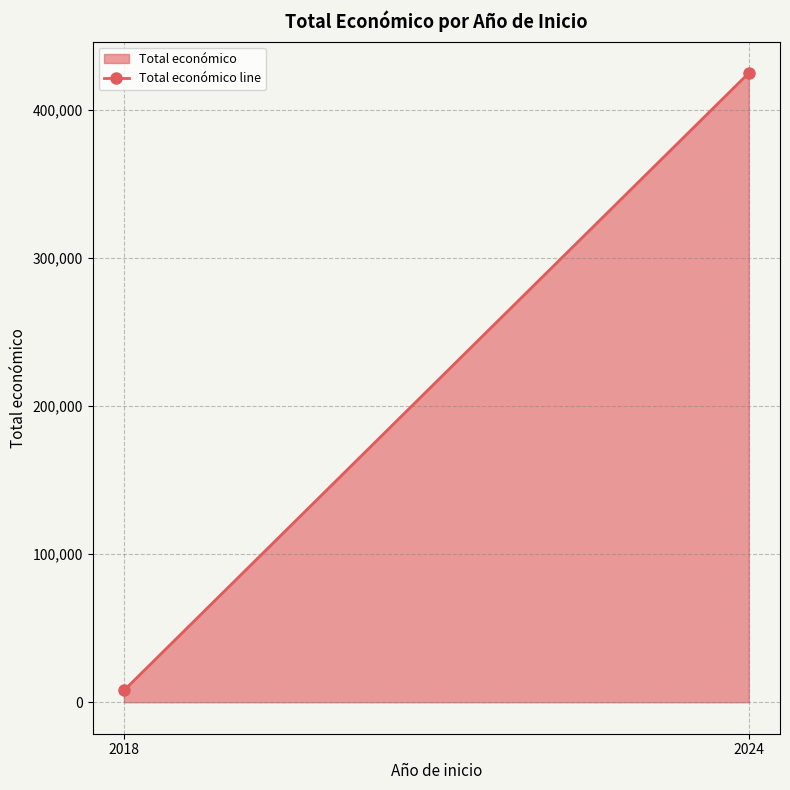

What is the sum of all values?

432680